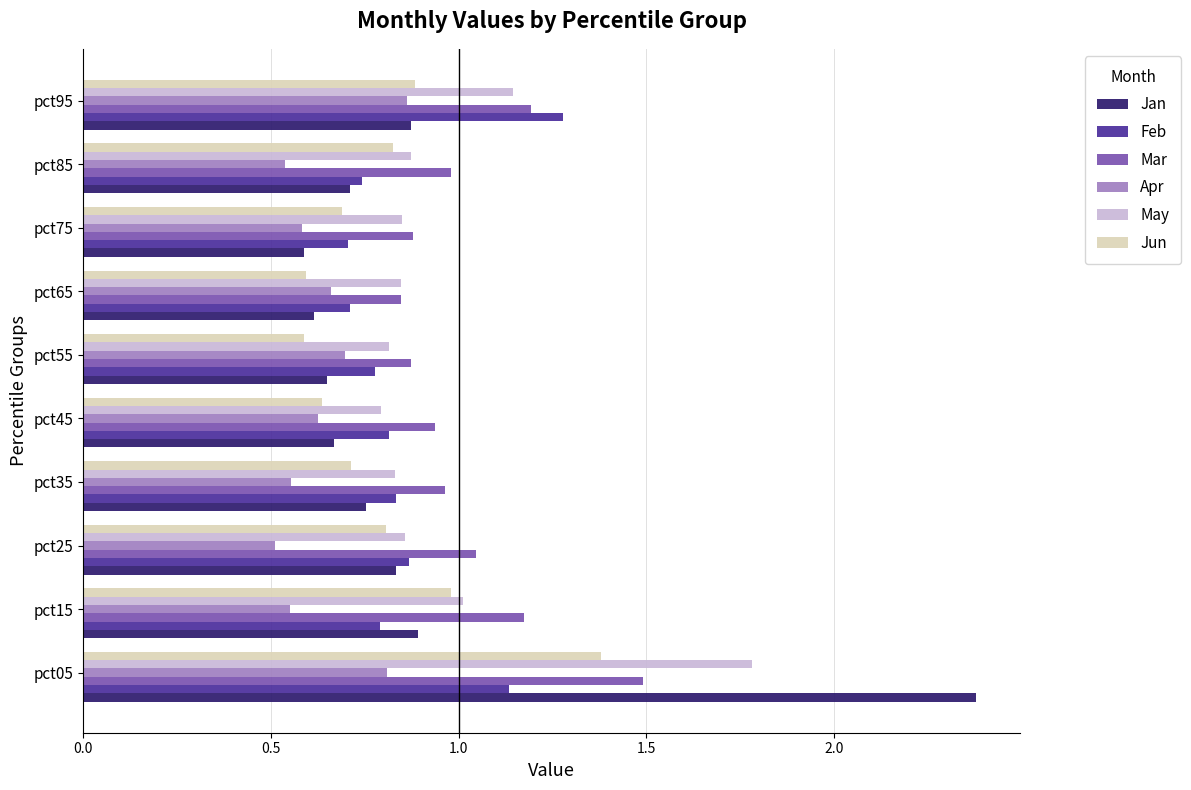

What is the total value across all series at pct65?

4.3